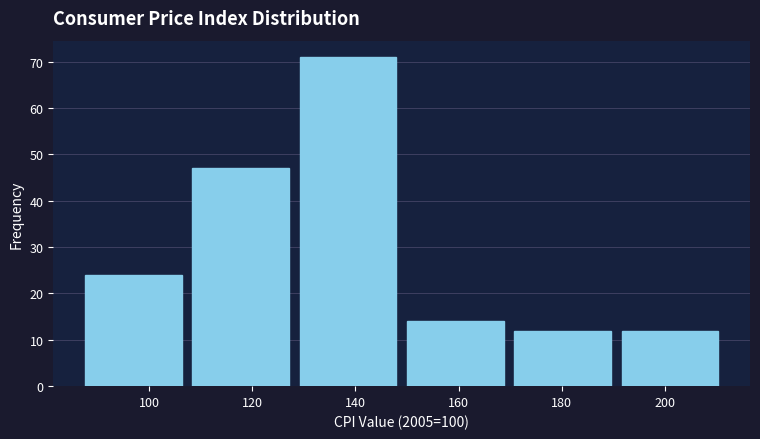

Reading left to right, list every bar in this chart as the range it spans on the x-axis followed by its height. Neither the bar edges nor the heights are printed on the chart, so give them approximately, as read against the axes.

86 to 108: 24
108 to 128: 47
128 to 148: 71
148 to 170: 14
170 to 190: 12
190 to 212: 12